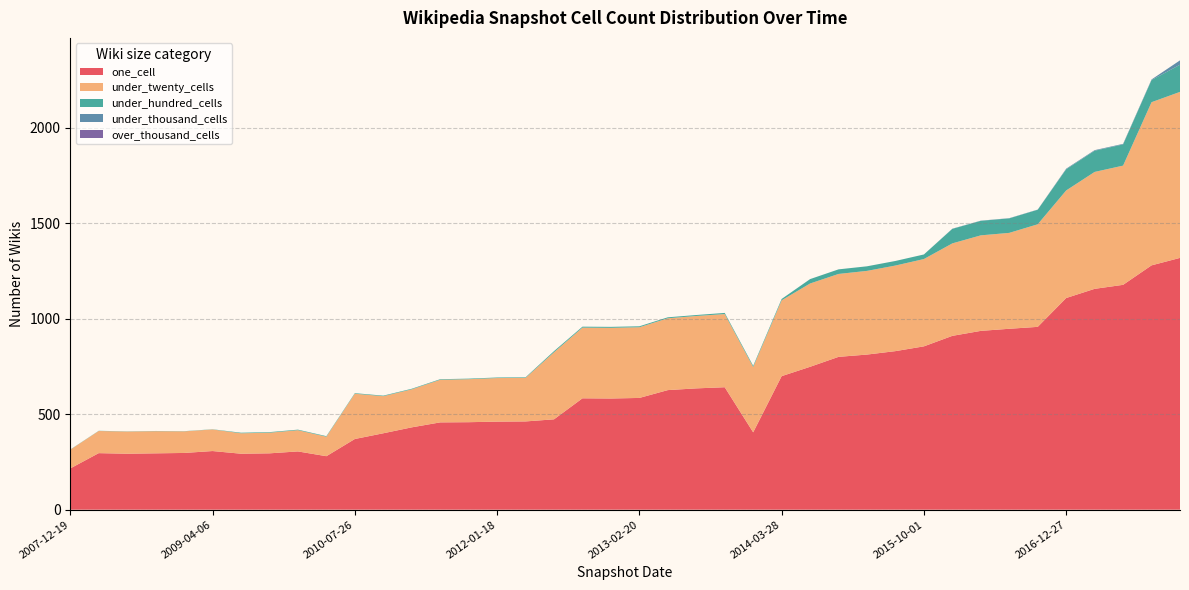

What is the lowest value of the one_cell series?

216